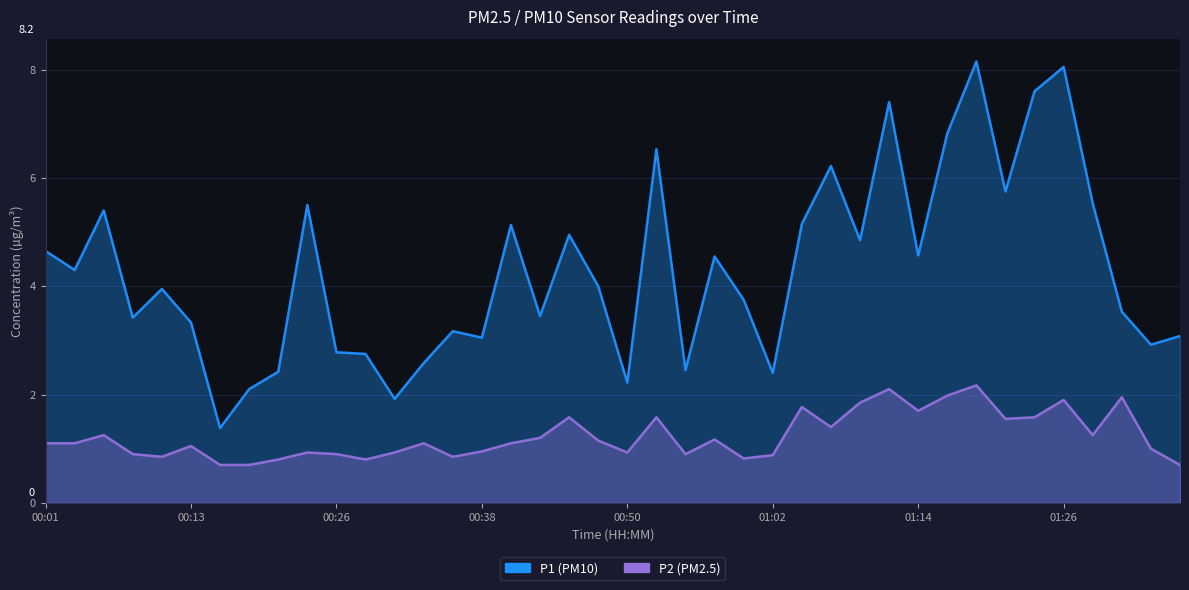

True or false: P2 and P1 cross at least once.

False